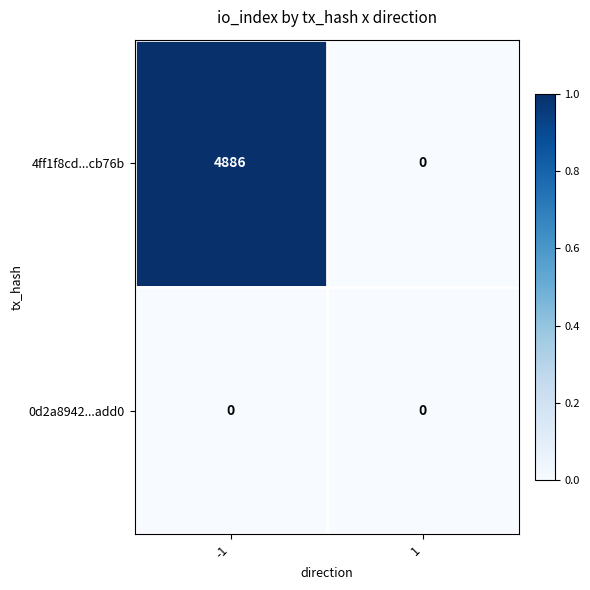

At which category is the sum across all series the highest?

-1